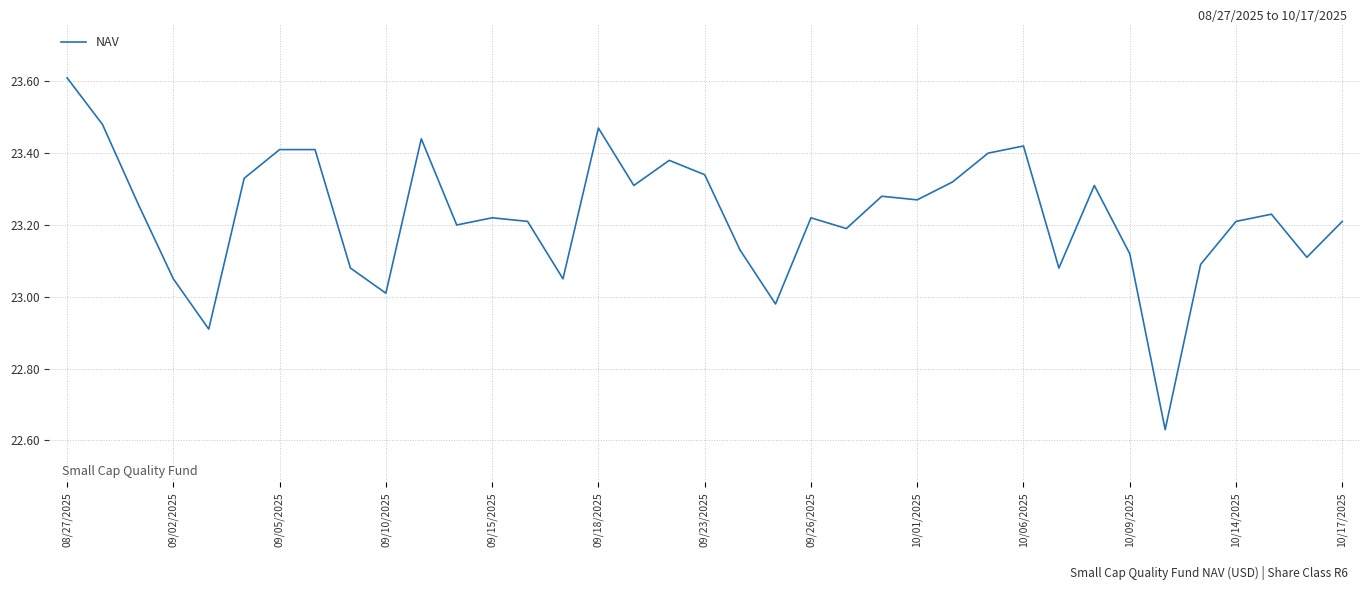

What is the greatest value displayed?

23.6